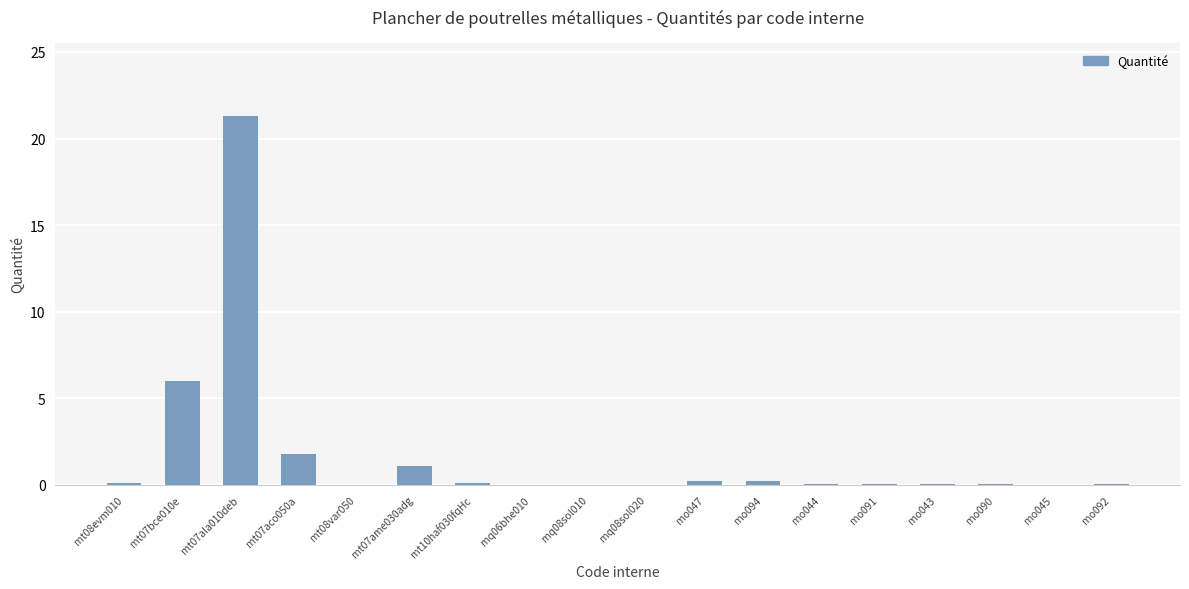

What is the sum of all values?

31.1